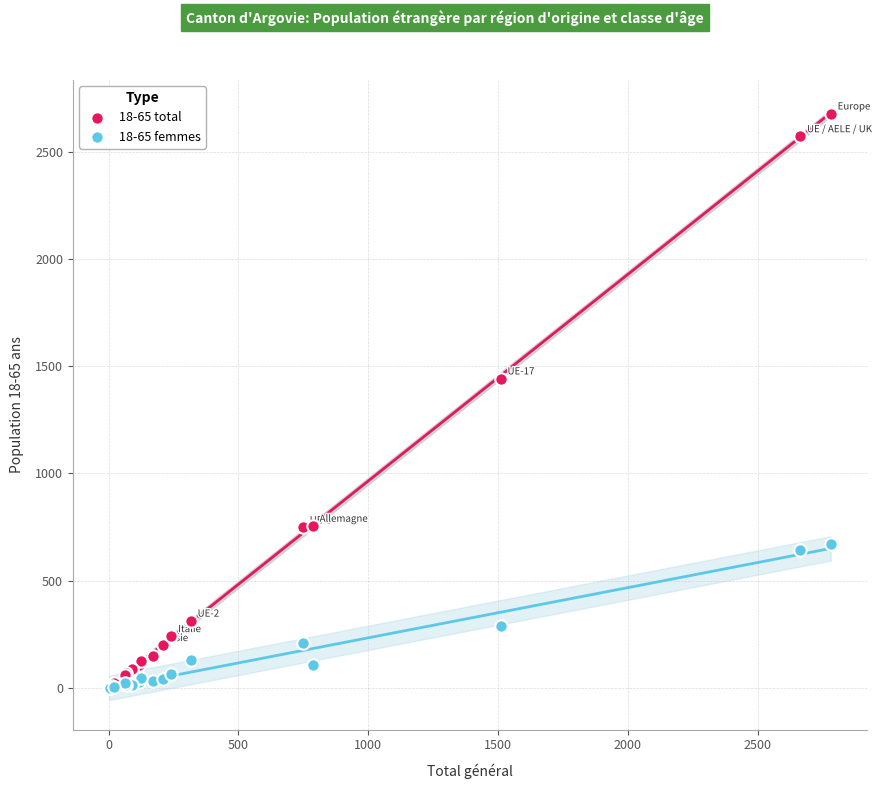

Across all series, what Y value is closest to 1338?

1442